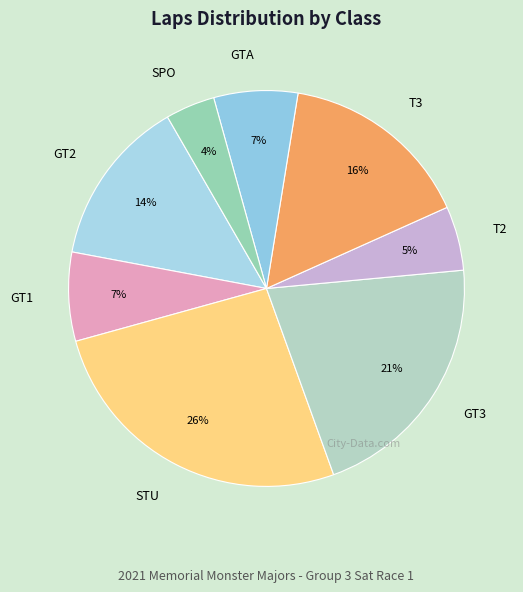

Is it true that GT2 is 7% of the pie?

False